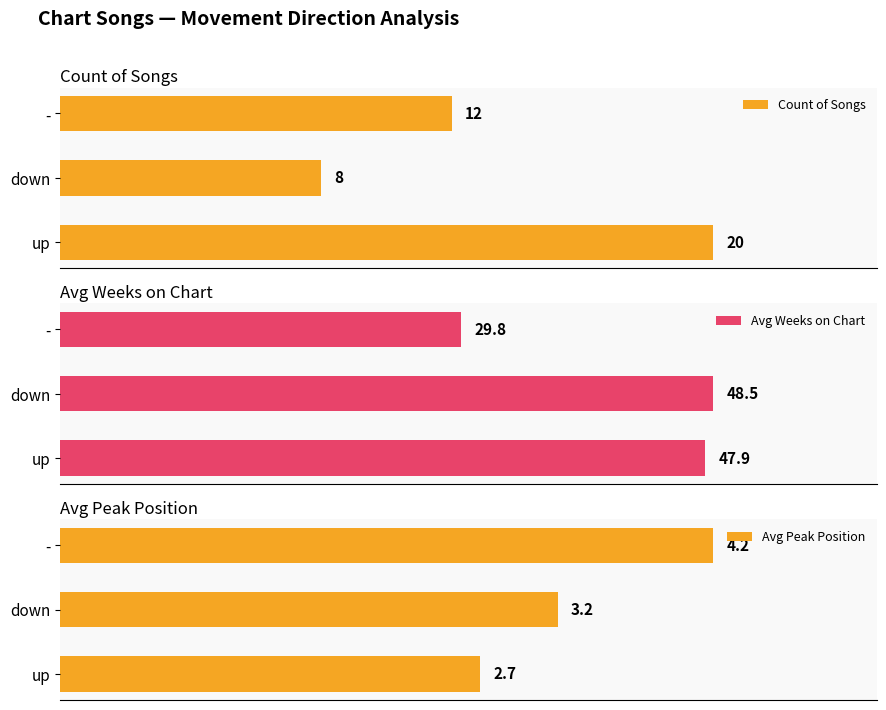

At which label is Count of Songs closest to 14?

-